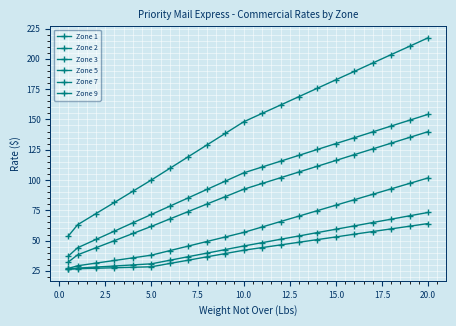

How many data points in Zone 7 are less than 105?

10